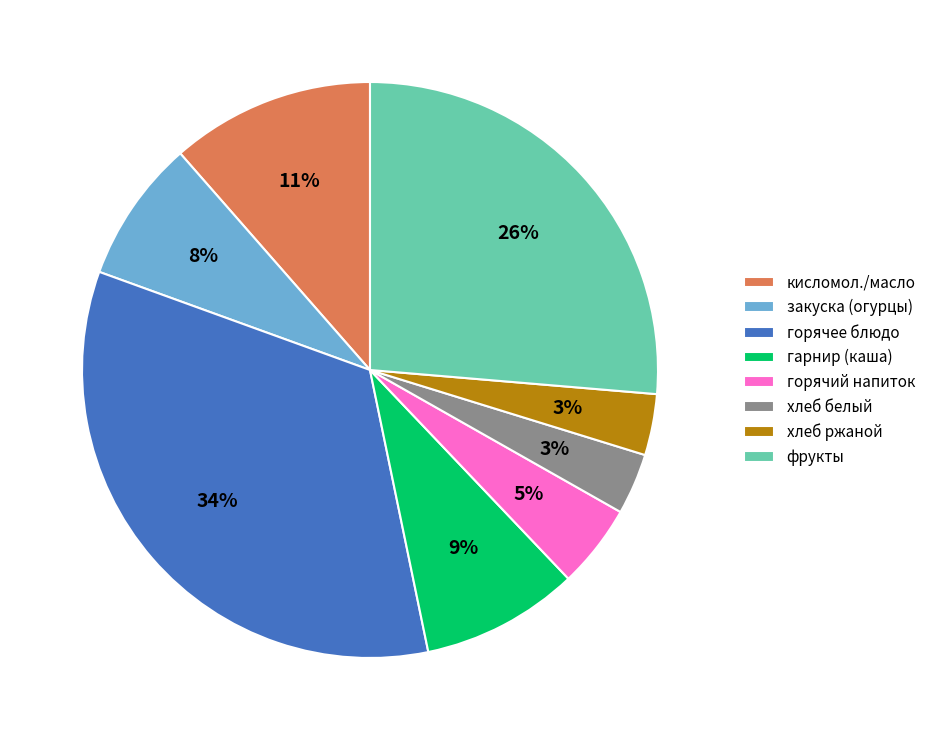

Is the sum of хлеб ржаной and хлеб белый greater than half?

No